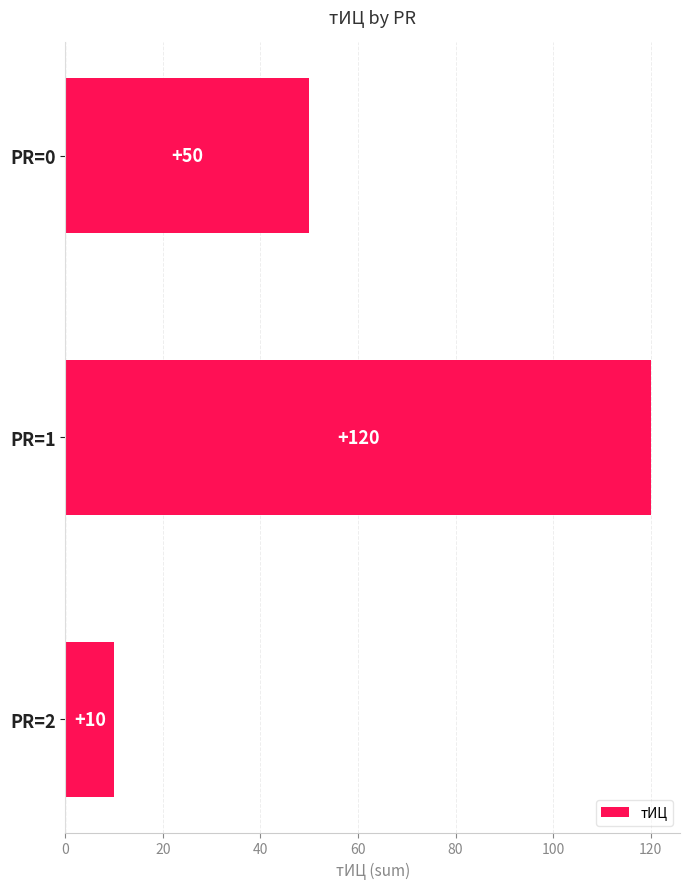

What is the difference between the values at PR=1 and PR=0?

70